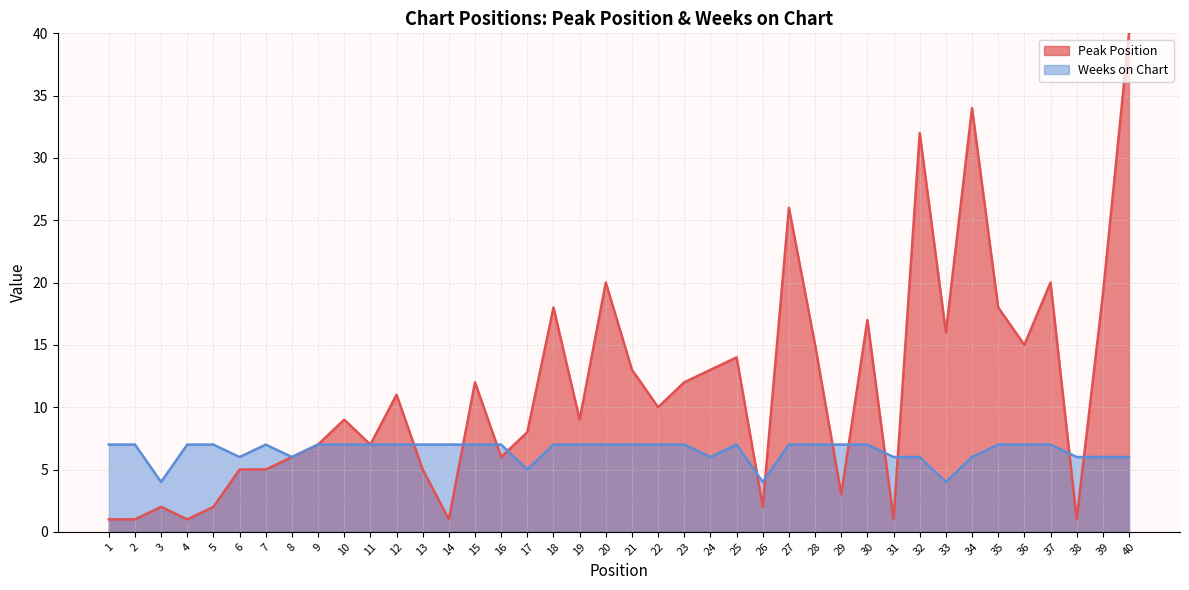

What is the difference between the second highest and minimum values in the Weeks on Chart series?

3